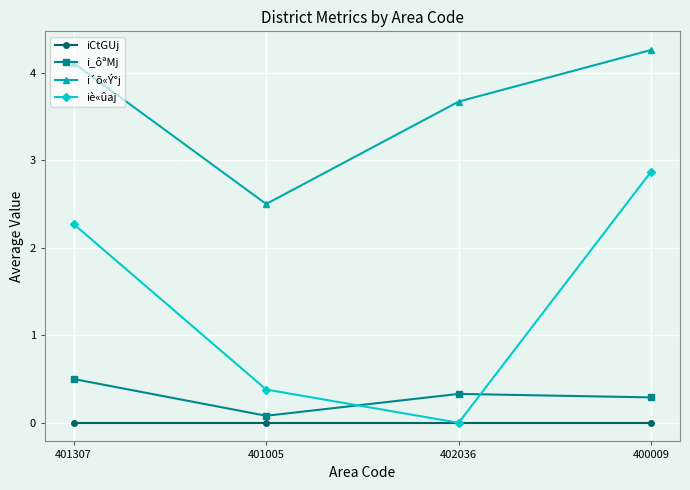

Is it true that i_ôªMj equals 0.1 at 401005?

True